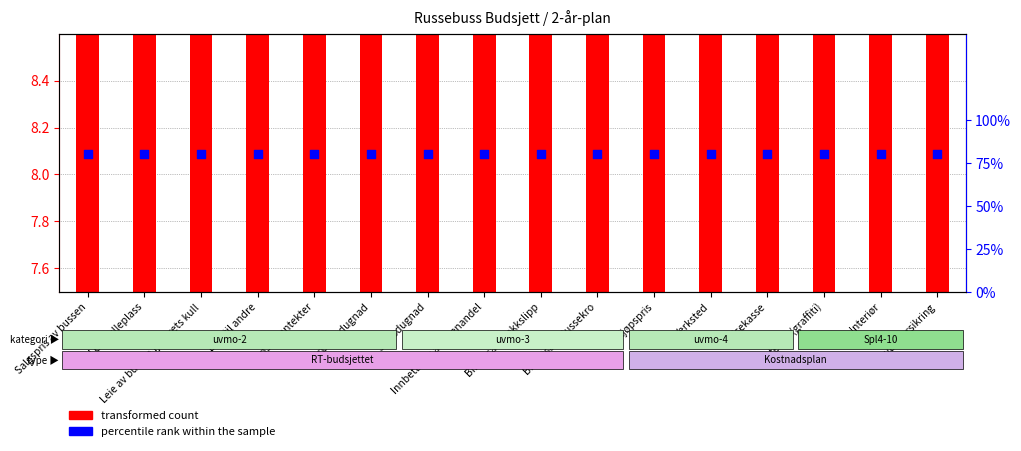

Which series has the largest Y range (max minus min)?

transformed count